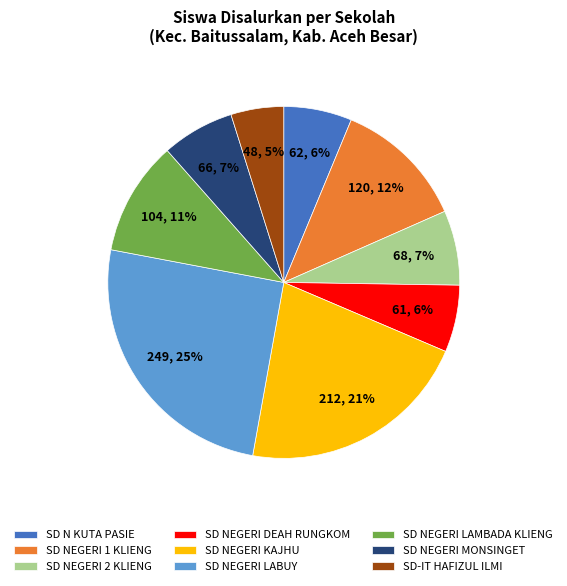

Does SD-IT HAFIZUL ILMI represent more than half of the total?

No